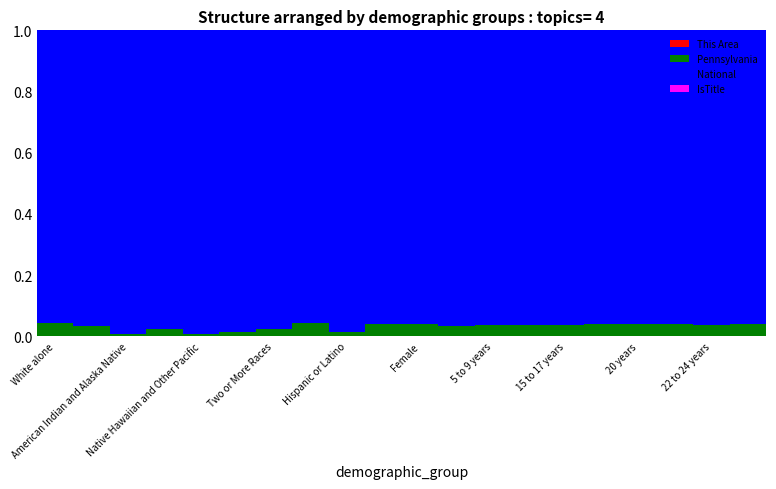

Are the bars grouped side by side (vs. stacked)?

No